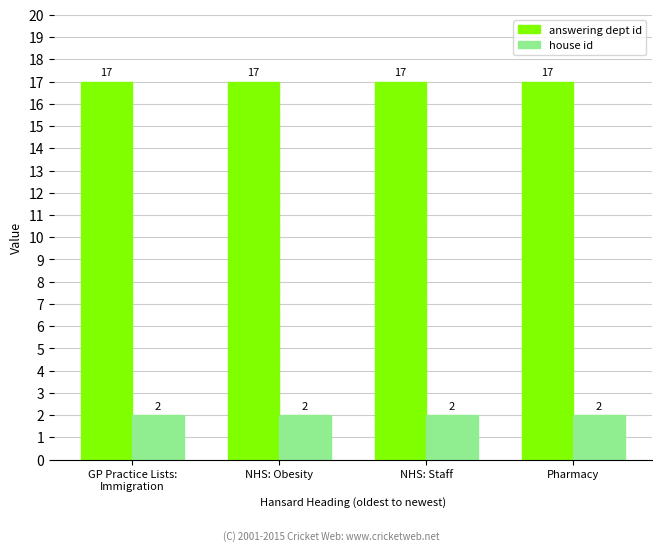

What is the total value across all series at GP Practice Lists:
Immigration?

19